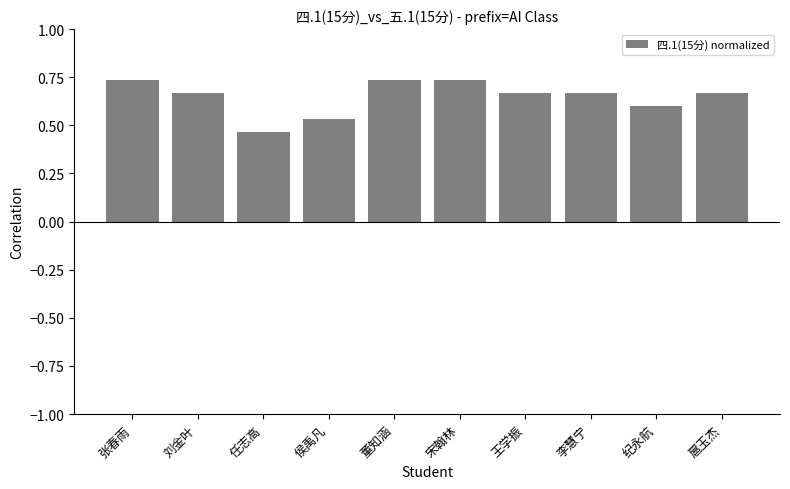

Does the chart contain any negative values?

No